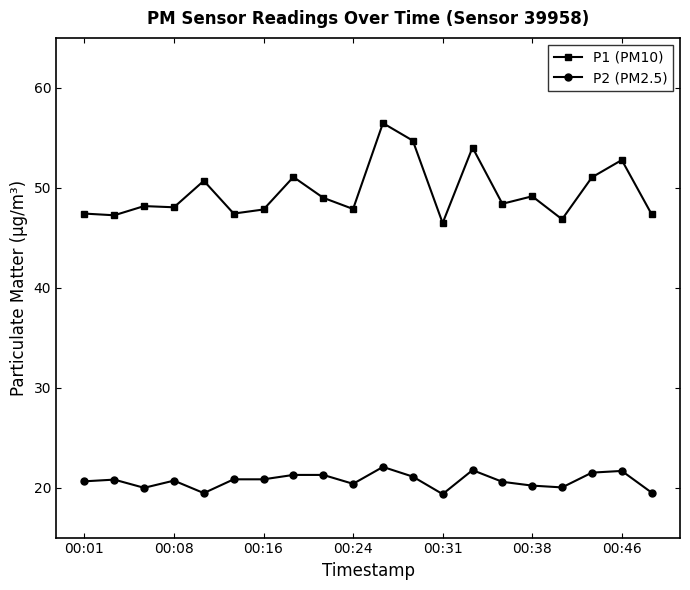

What is the value of the P2 (PM2.5) point at the 11th from the left?

22.1